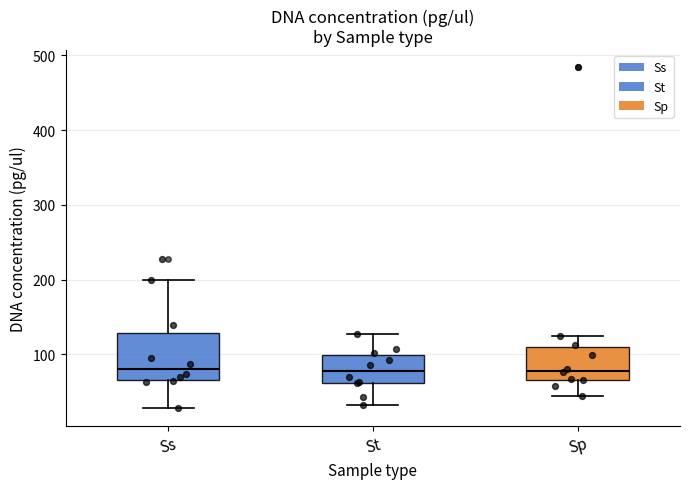

Which box is the tallest, from its lower edge to its upper edge?

Ss